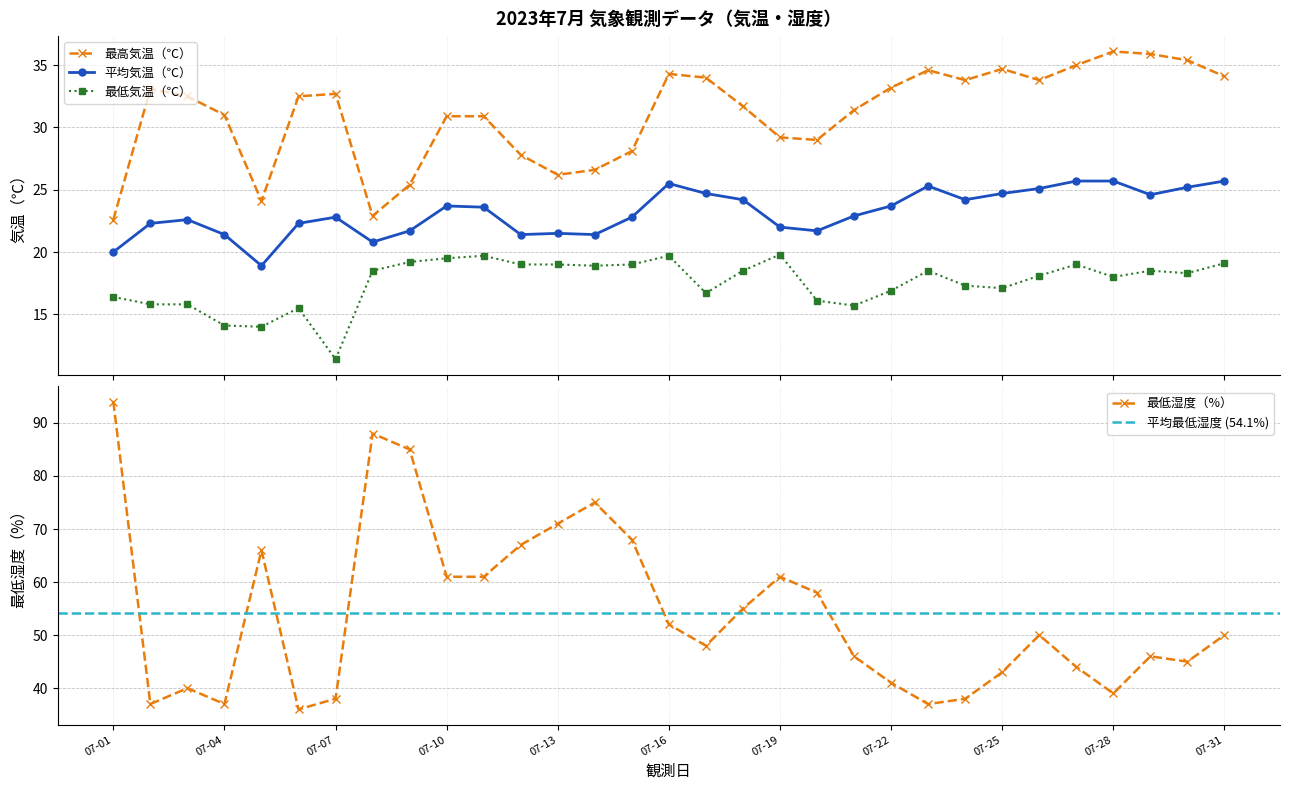

What is the lowest value of the 平均気温（℃） series?

18.9